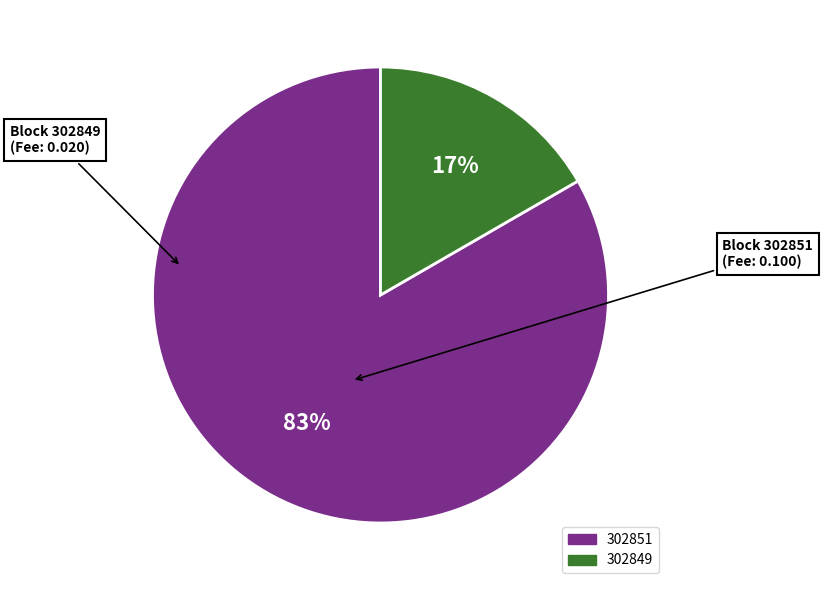

Count the number of slices in the pie.

2